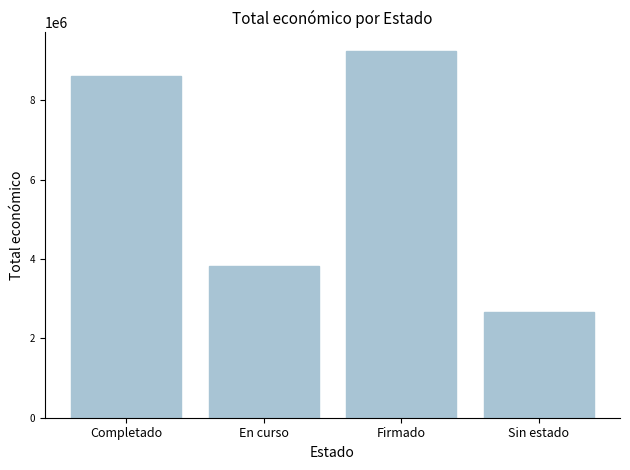

What is the minimum value shown in the chart?

2657263